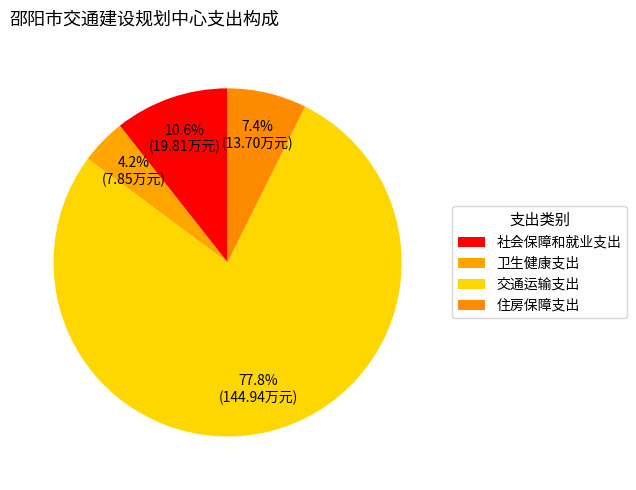

What percentage is the 卫生健康支出 slice, to the nearest percent?

4%